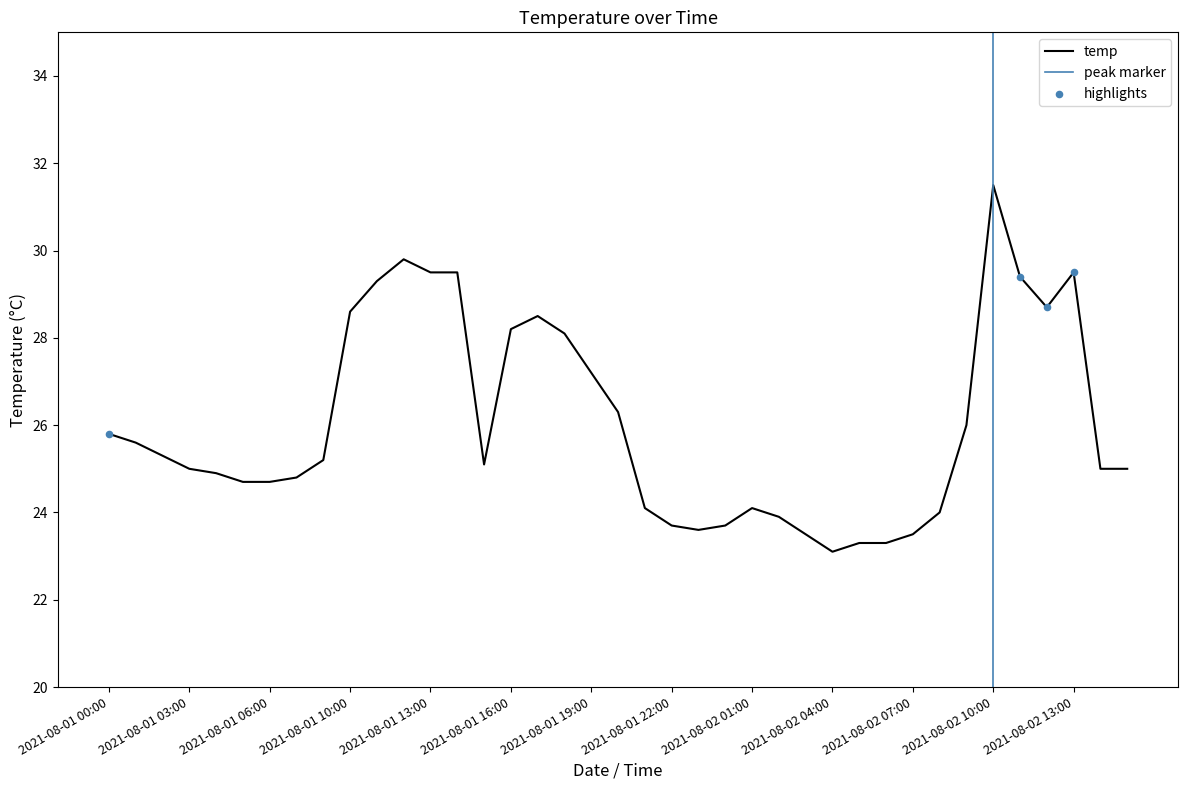

What is the ratio of the value at 2021-08-01 13:00 to the value at 2021-08-02 04:00?

1.3